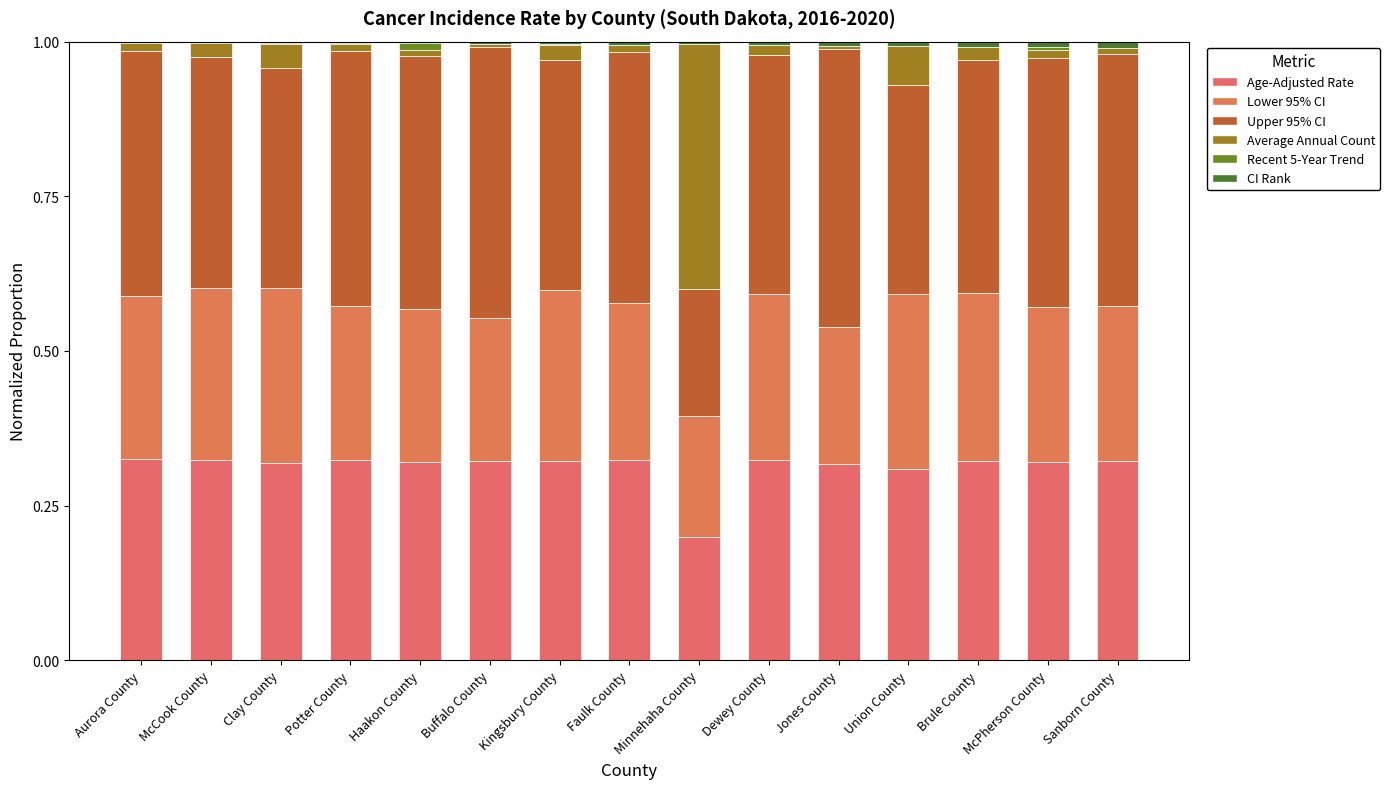

Does the chart contain stacked bars?

Yes